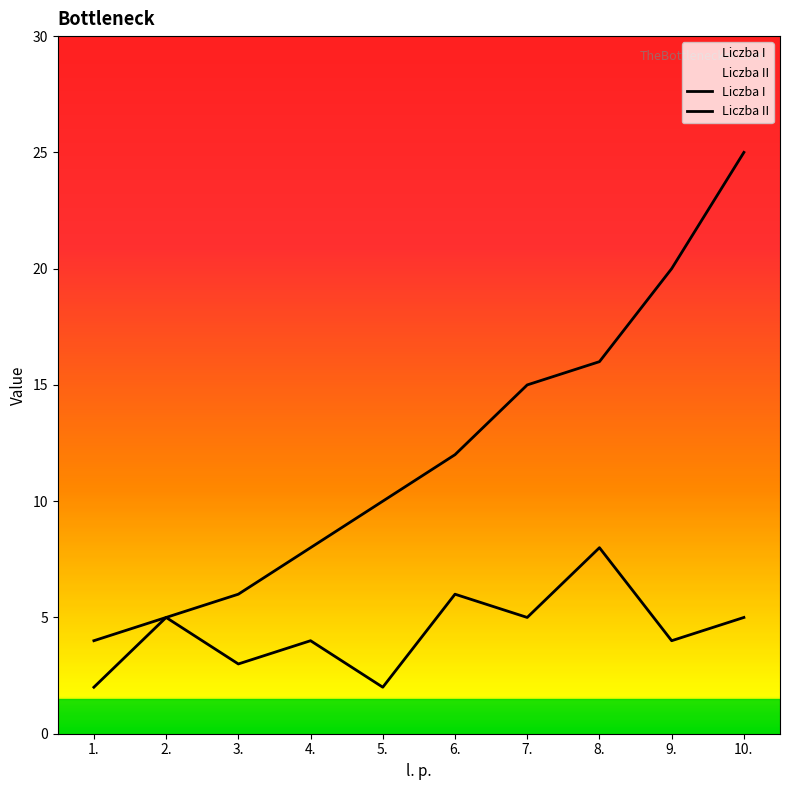

True or false: Liczba II and Liczba I cross at least once.

False